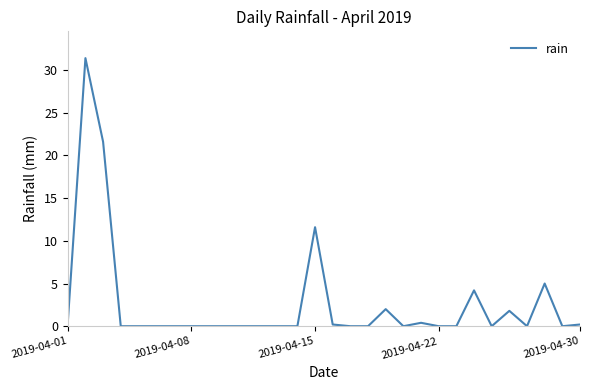

What is the difference between the maximum and minimum values?

31.4